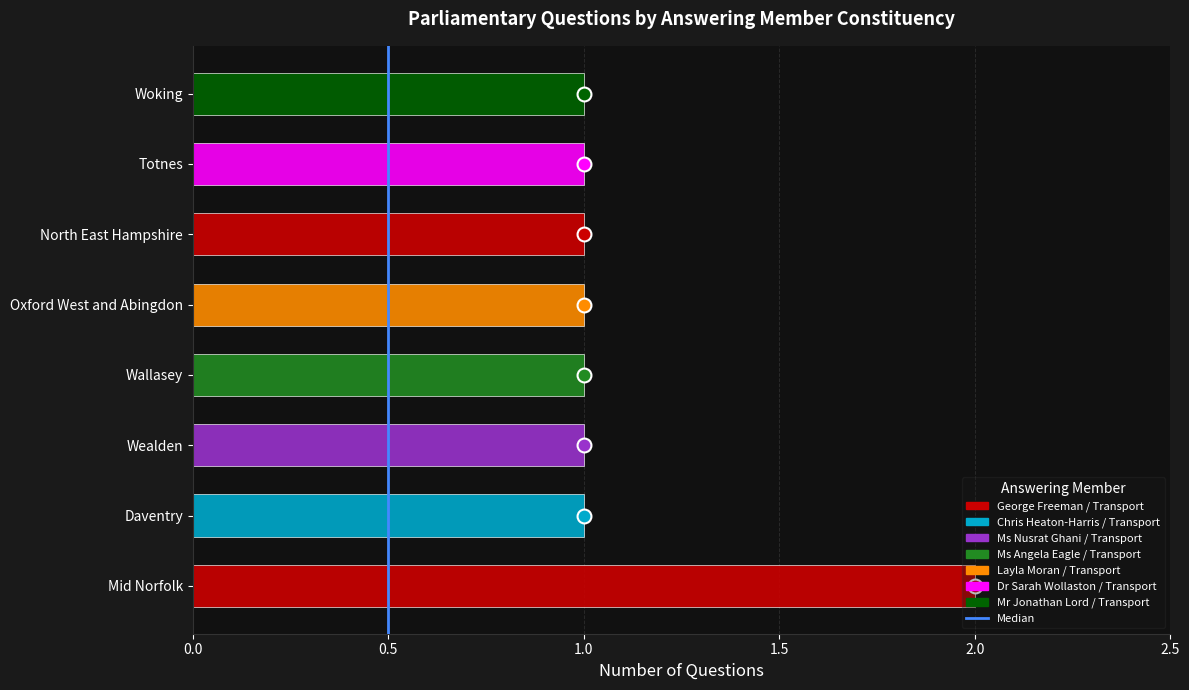

Which has a higher value, Wallasey or Mid Norfolk?

Mid Norfolk